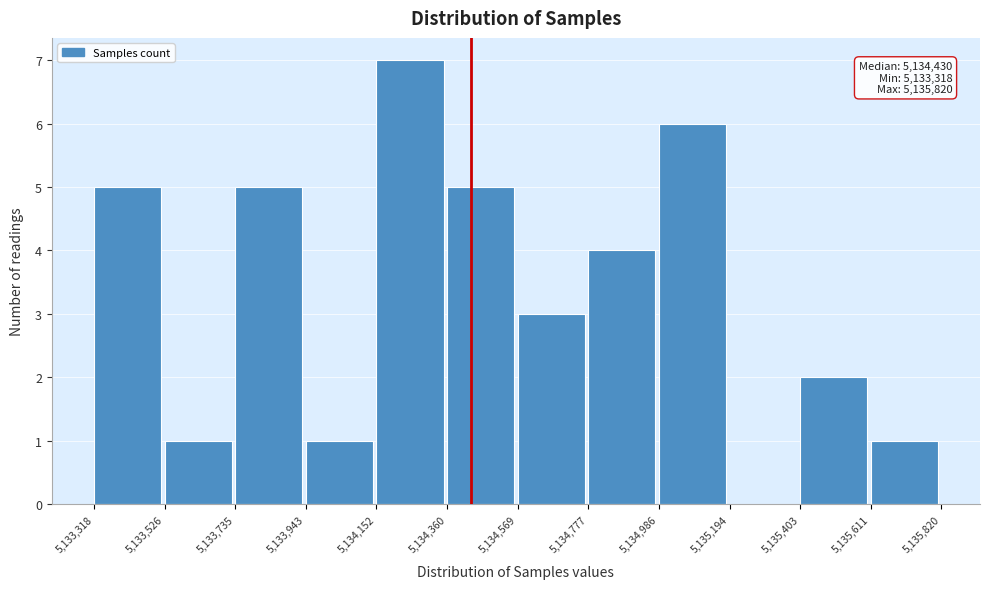

Over which range of the x-axis is the bar tallest?

5,134,152 to 5,134,360